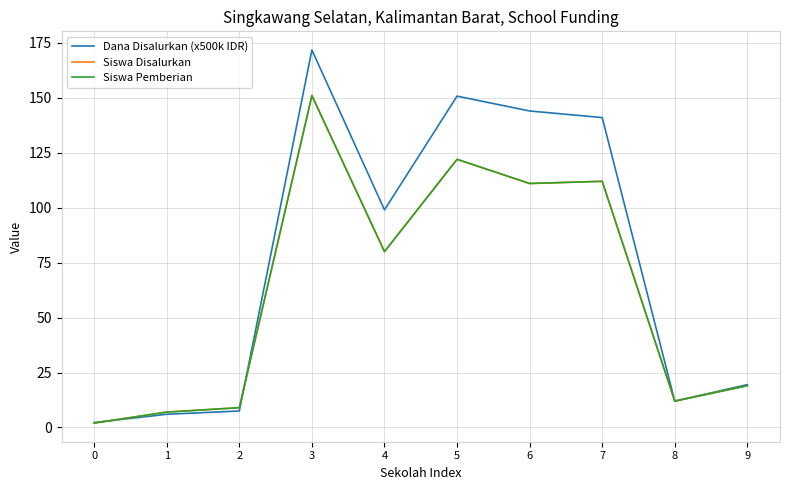

How many interior local valleys does the Siswa Pemberian series have?

3